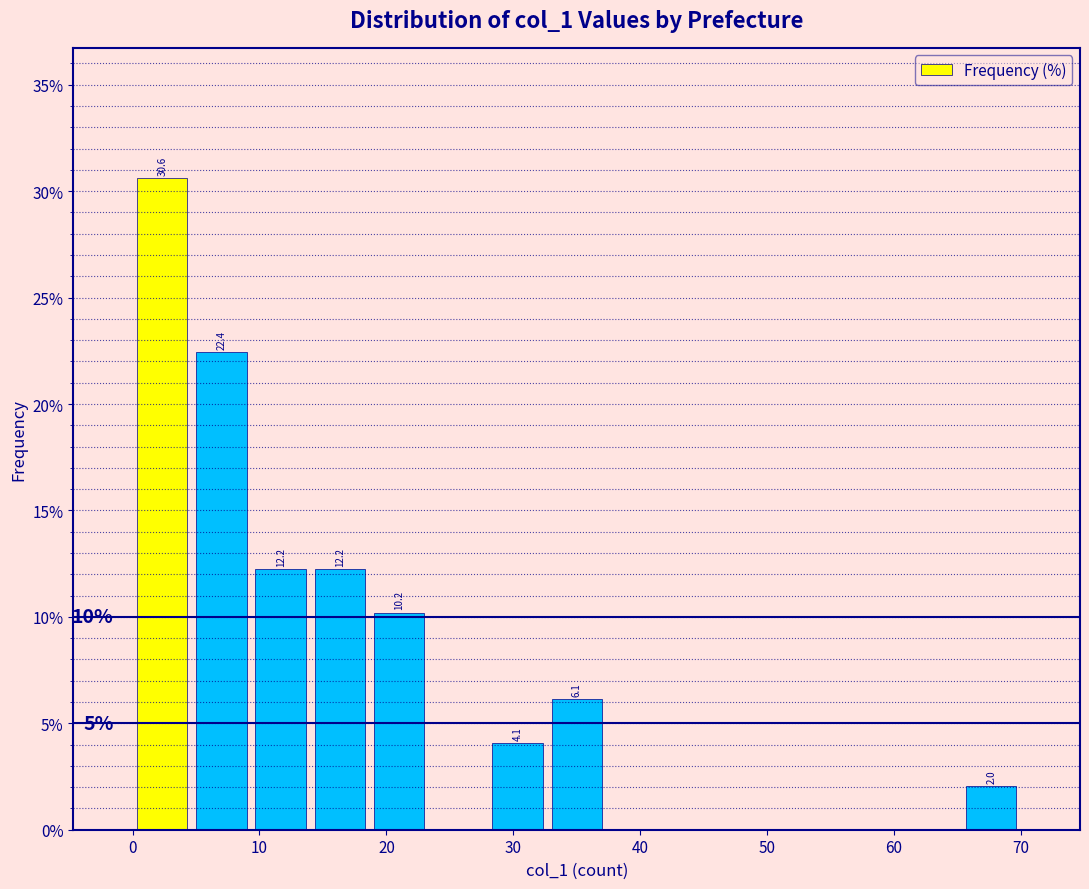

Which range on the x-axis has the tallest bar?

0 to 5